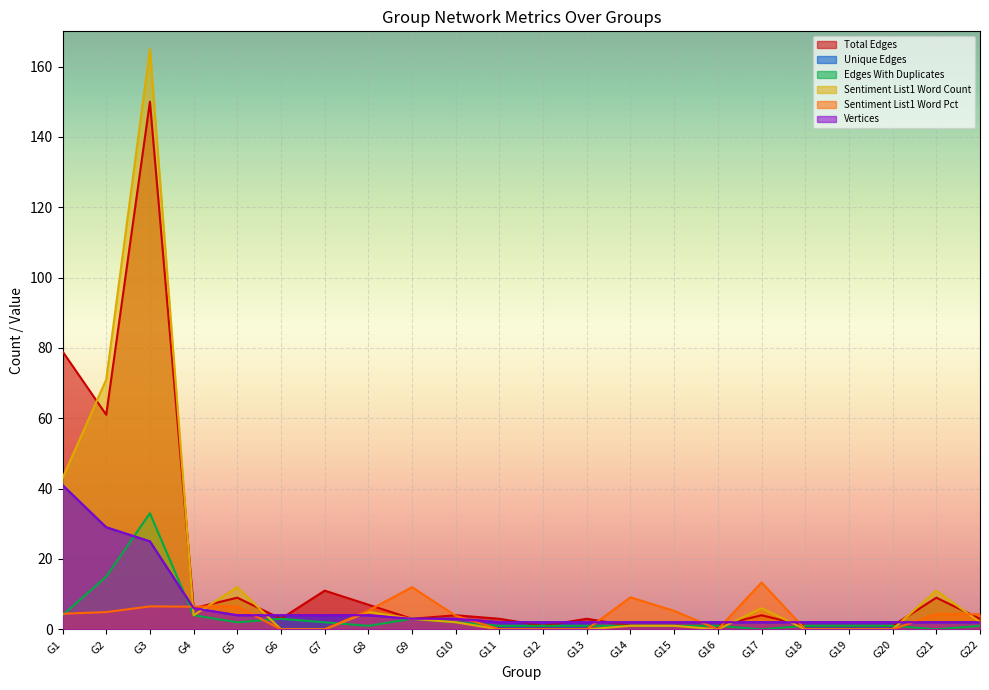

The Total Edges series shows 92.1 at G3. True or false?

False